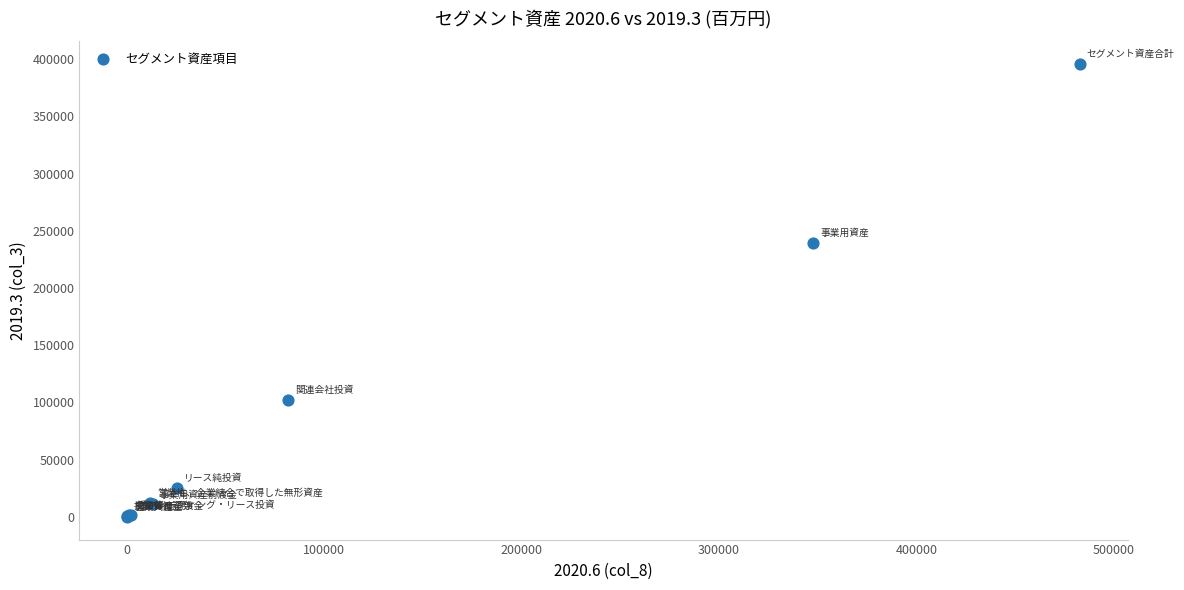

What Y value in the scatter plot is closest to 197805?

239413